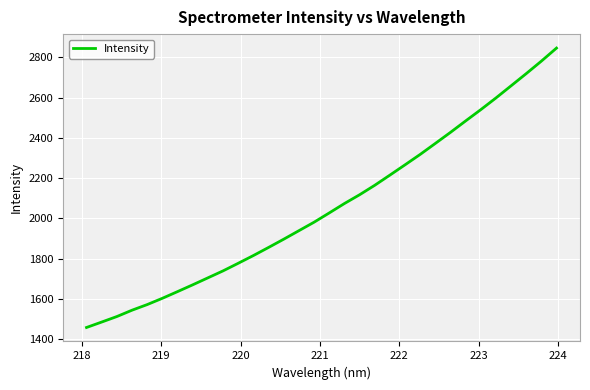

What is the minimum value shown in the chart?

1458.5